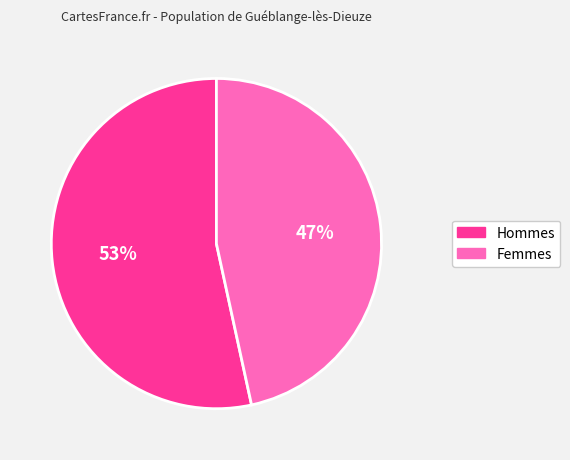

Is there any slice that represents more than half of the pie?

Yes